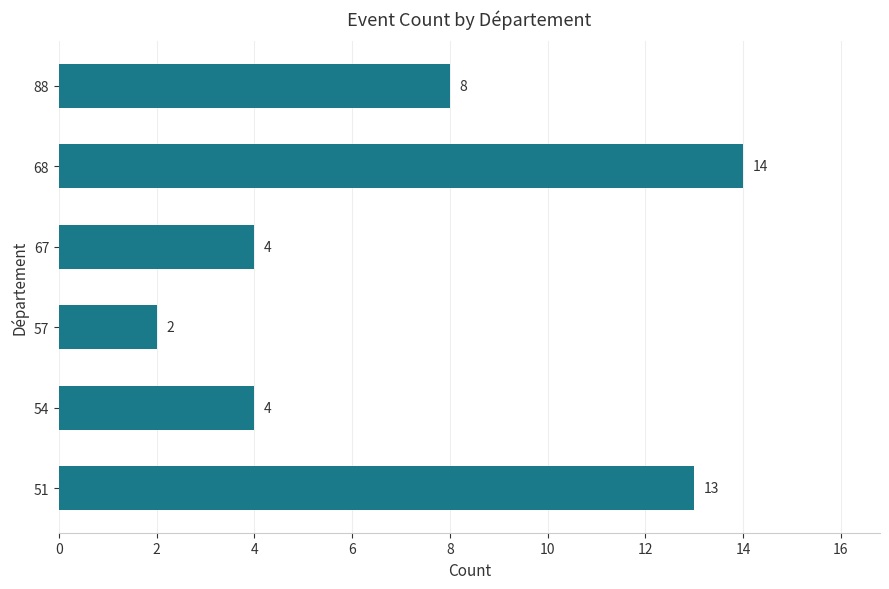

The chart shows a value of 4 at 54. True or false?

True